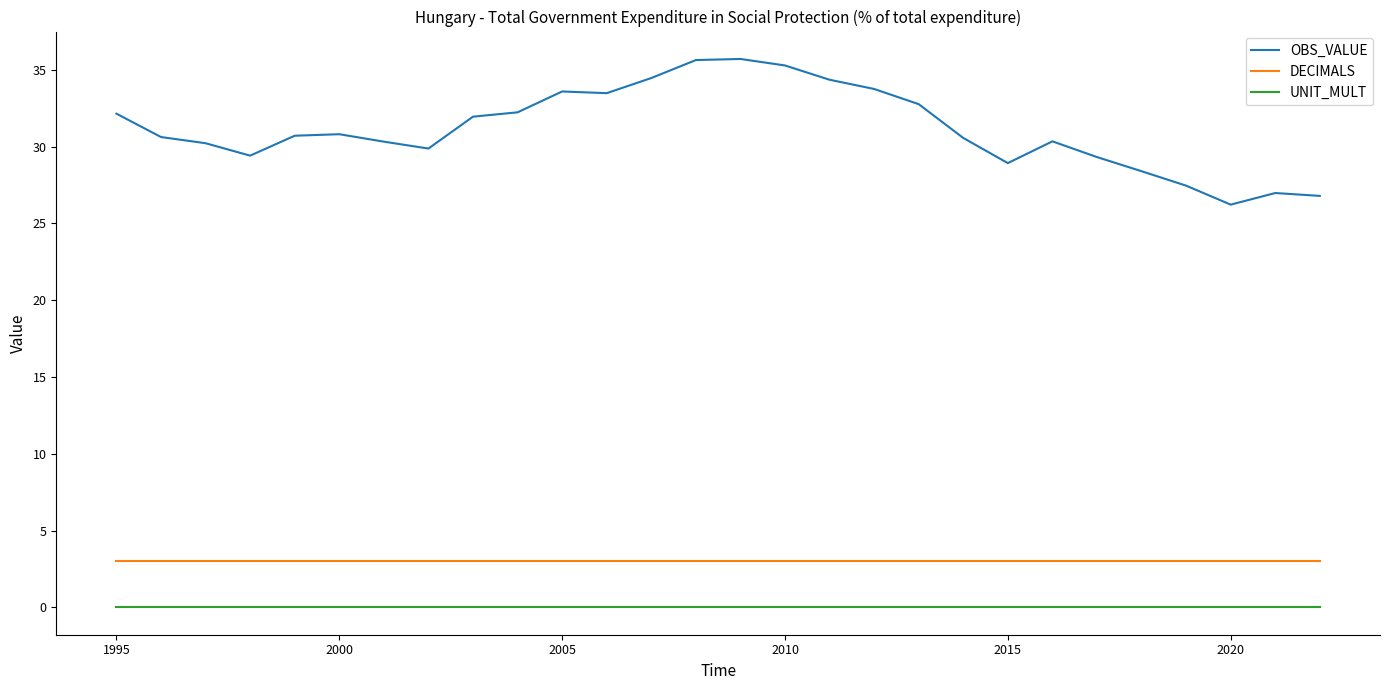

Which series has the largest range (max minus min)?

OBS_VALUE